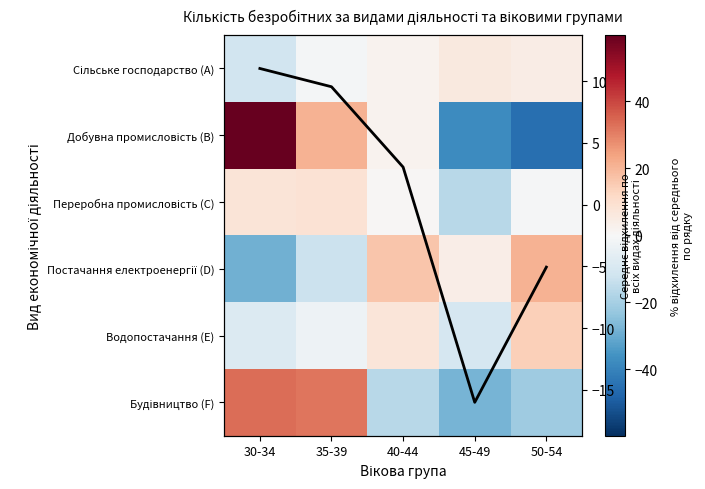

What is the total value across all series at 30-34?

52.4